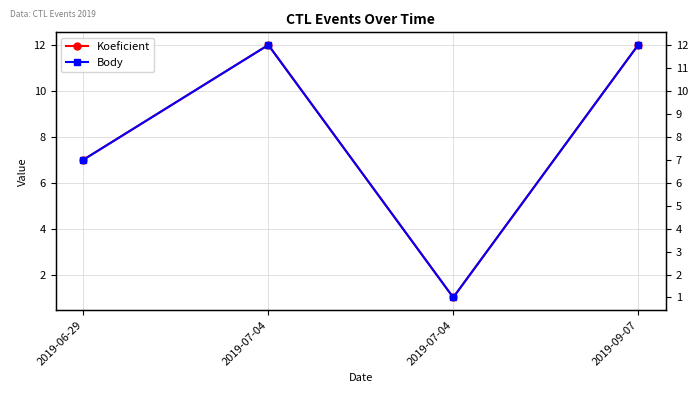

Which category has the lowest value in the Koeficient series?

2019-07-04